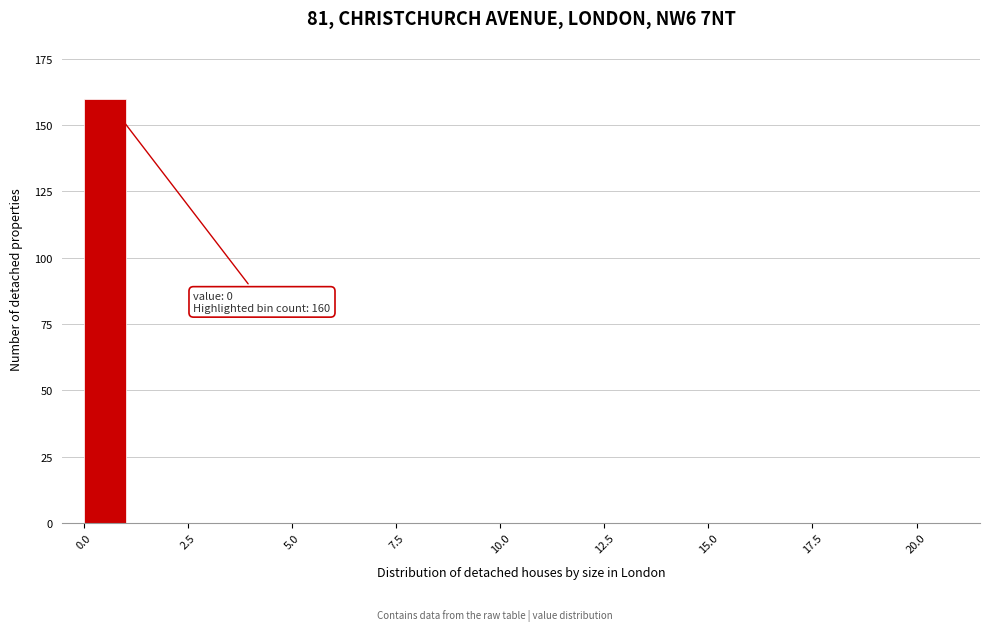

Around what value on the x-axis is the tallest bar? Give the approximate position of its centre, as read against the axis.

0.5